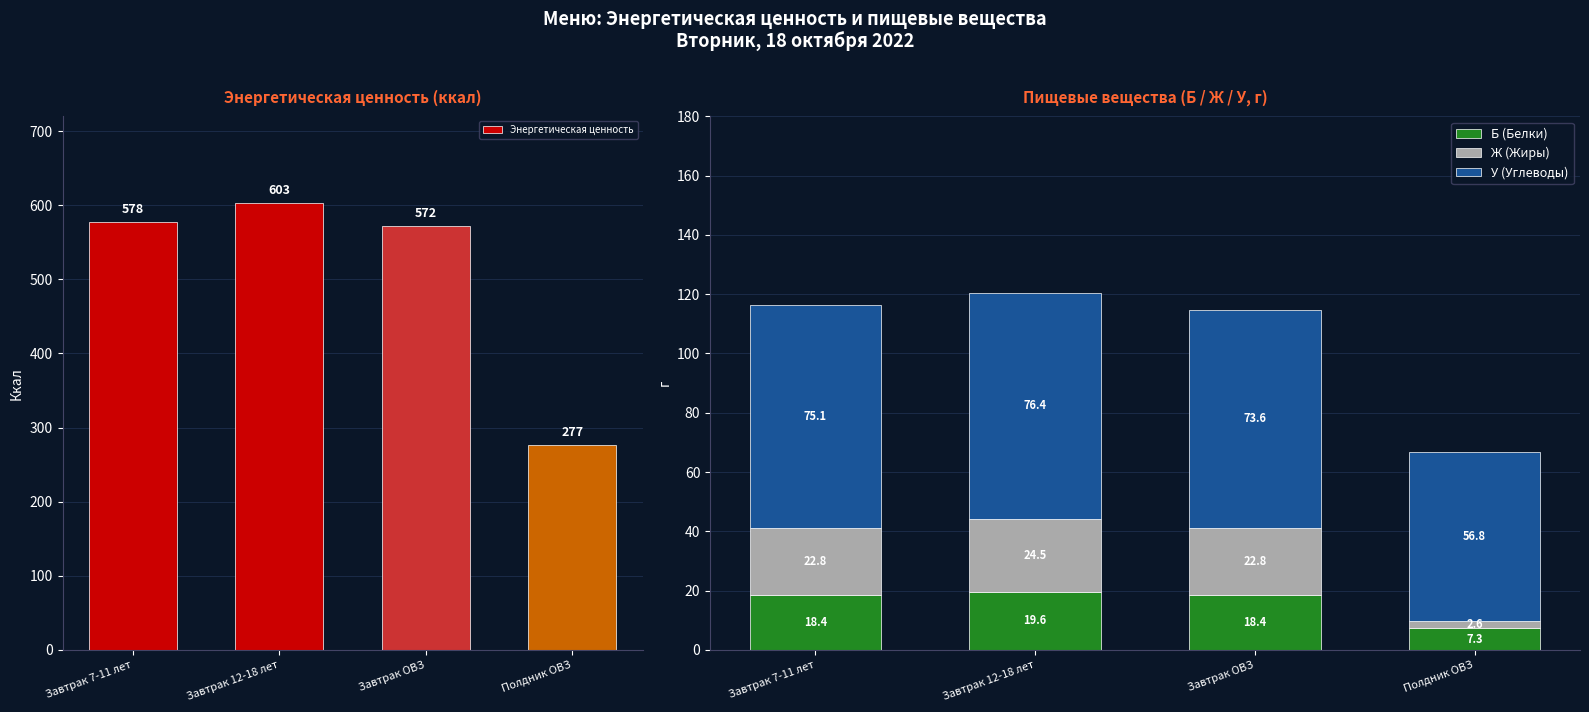

Reading left to right, extract all data points from this chart.

Энергетическая ценность: 577.8	603.2	572.0	277.1
Б (Белки): 18.4	19.6	18.4	7.3
Ж (Жиры): 22.8	24.5	22.8	2.6
У (Углеводы): 75.1	76.4	73.6	56.8